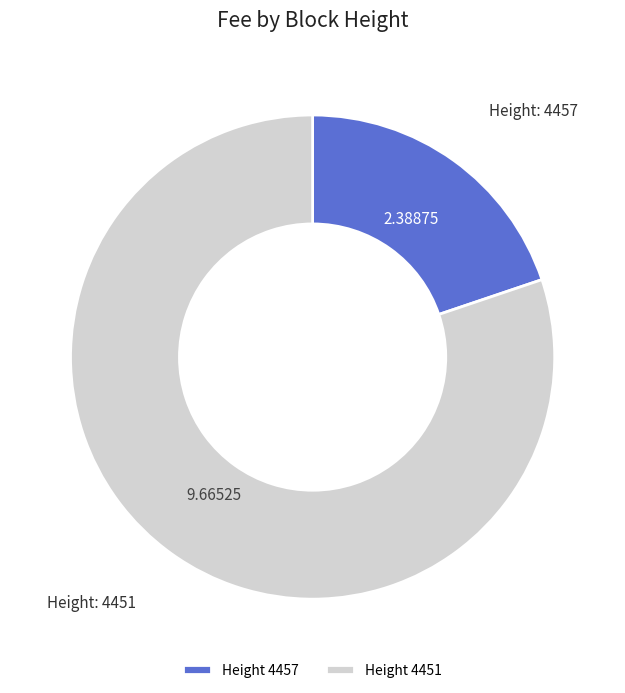

Between Height 4457 and Height 4451, which is larger?

Height 4451